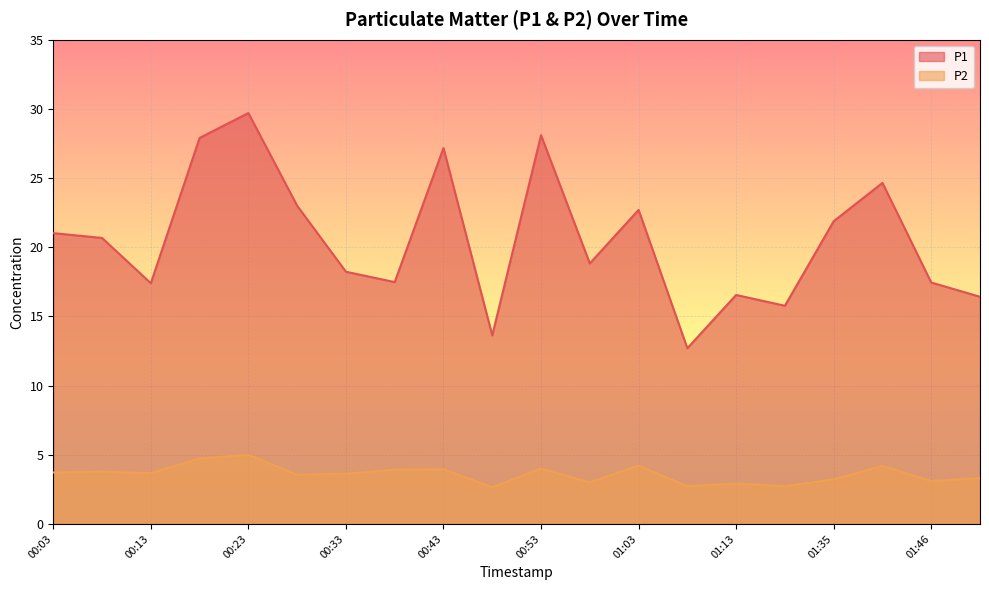

At which category does P1 reach its first local peak?

00:23